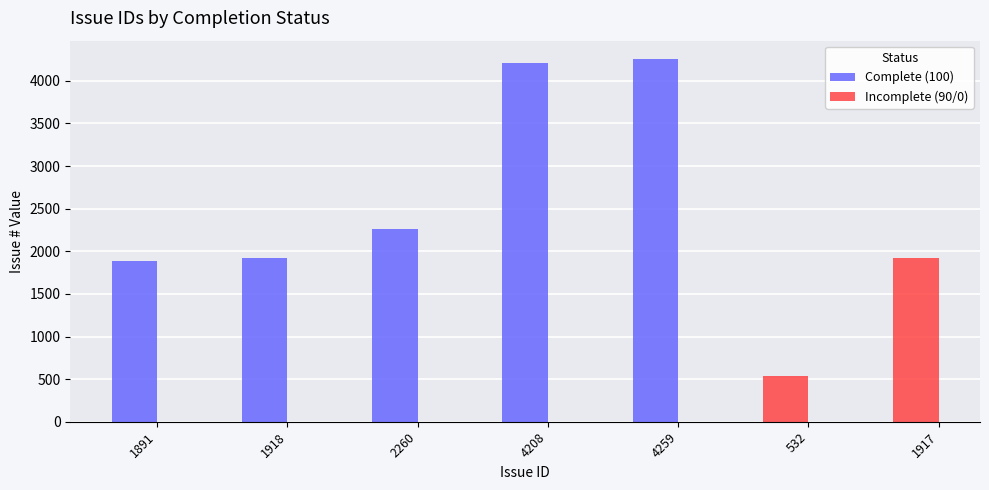

At which label does the data first exceed 2260?

4208